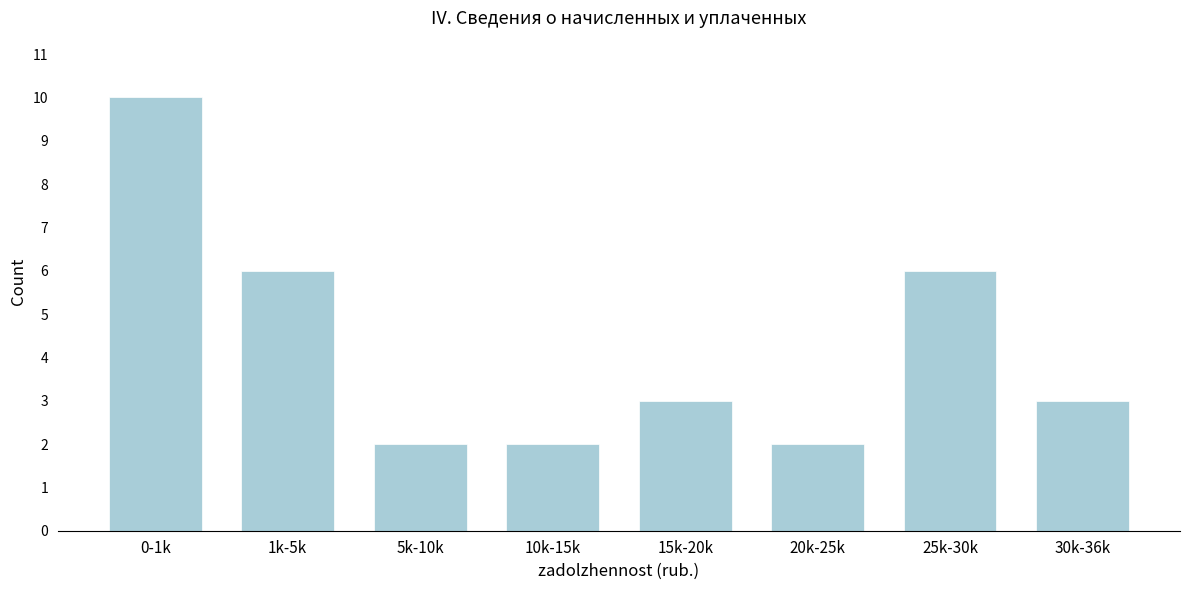

Reading left to right, extract all data points from this chart.

0-1k=10	1k-5k=6	5k-10k=2	10k-15k=2	15k-20k=3	20k-25k=2	25k-30k=6	30k-36k=3